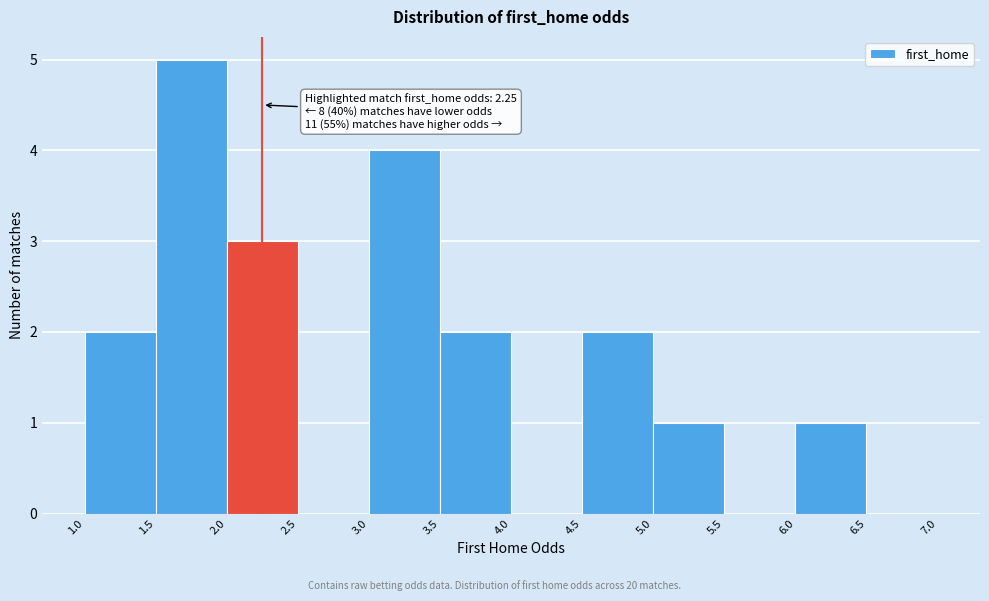

Which range on the x-axis has the tallest bar?

1.5 to 2.0